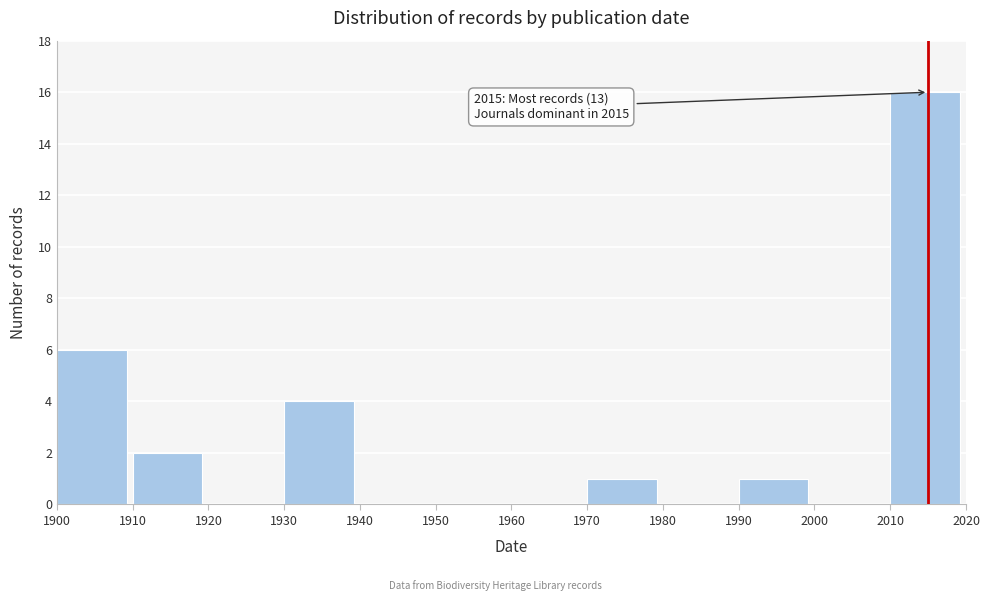

Over which range of the x-axis is the bar tallest?

2010 to 2020